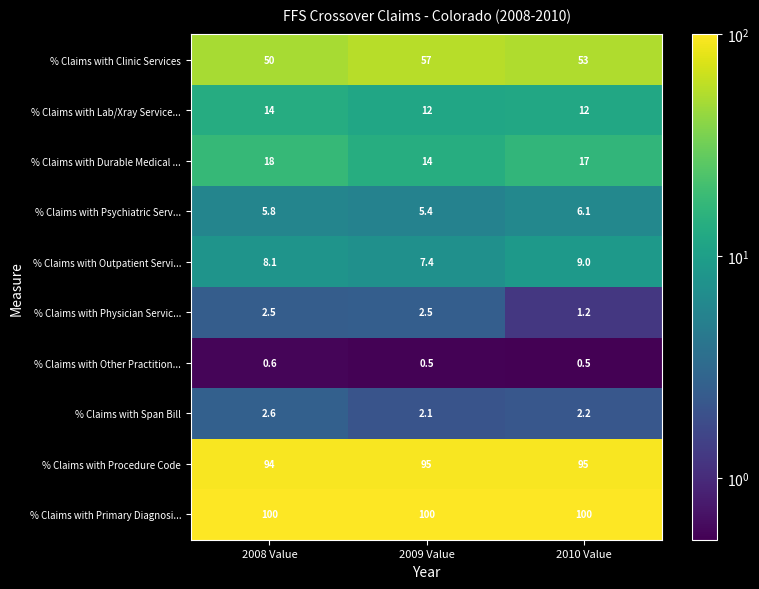

What is the maximum value for % Claims with Outpatient Servi...?

9.0